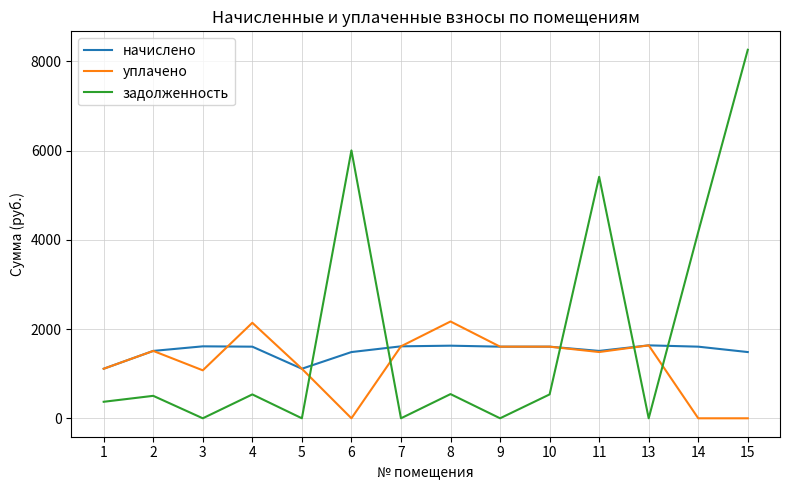

At 14, list the series in order from smallest to largest.

уплачено, начислено, задолженность